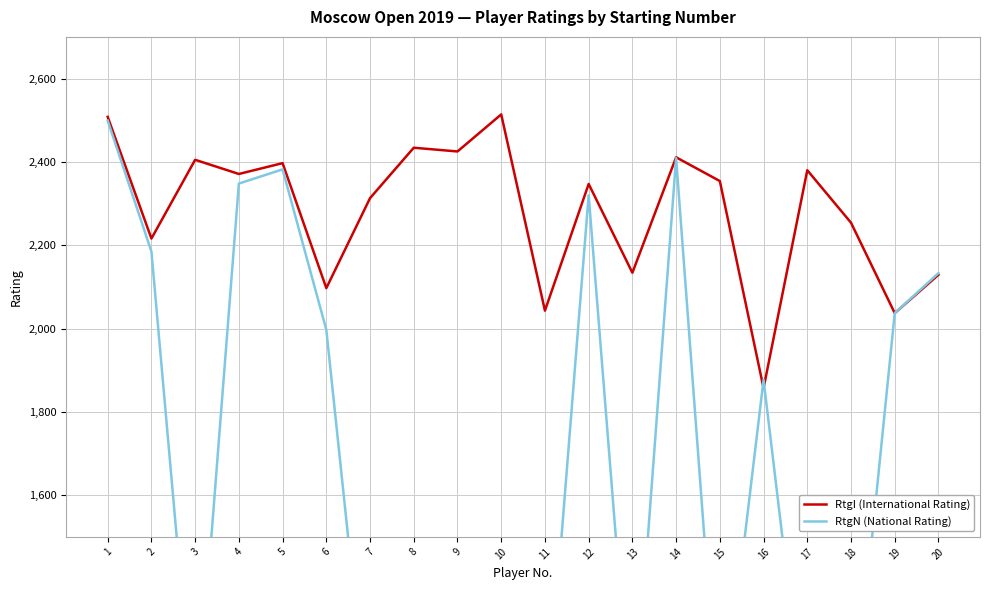

Where is the first local maximum for RtgI (International Rating)?

3